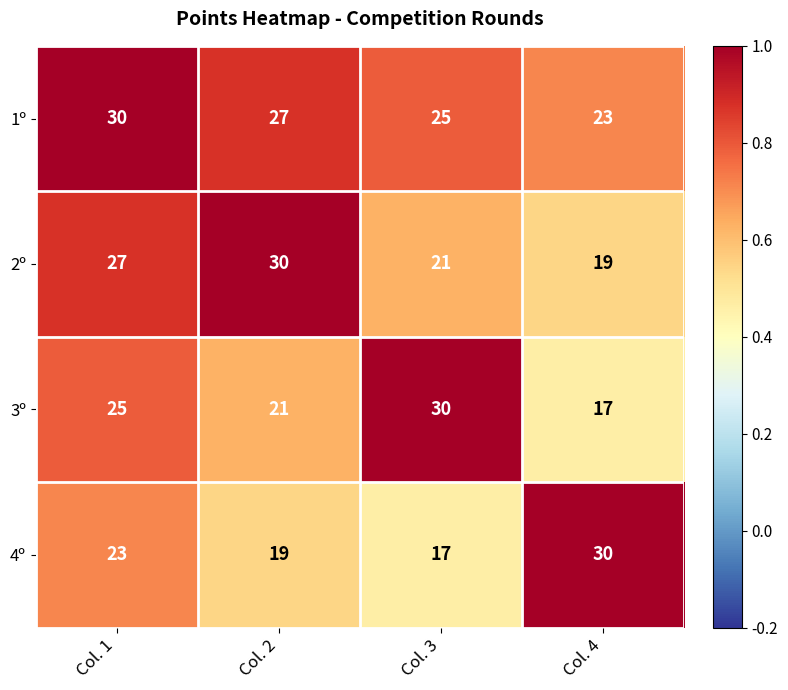

At Col. 1, list the series in order from largest to smallest.

1º, 2º, 3º, 4º